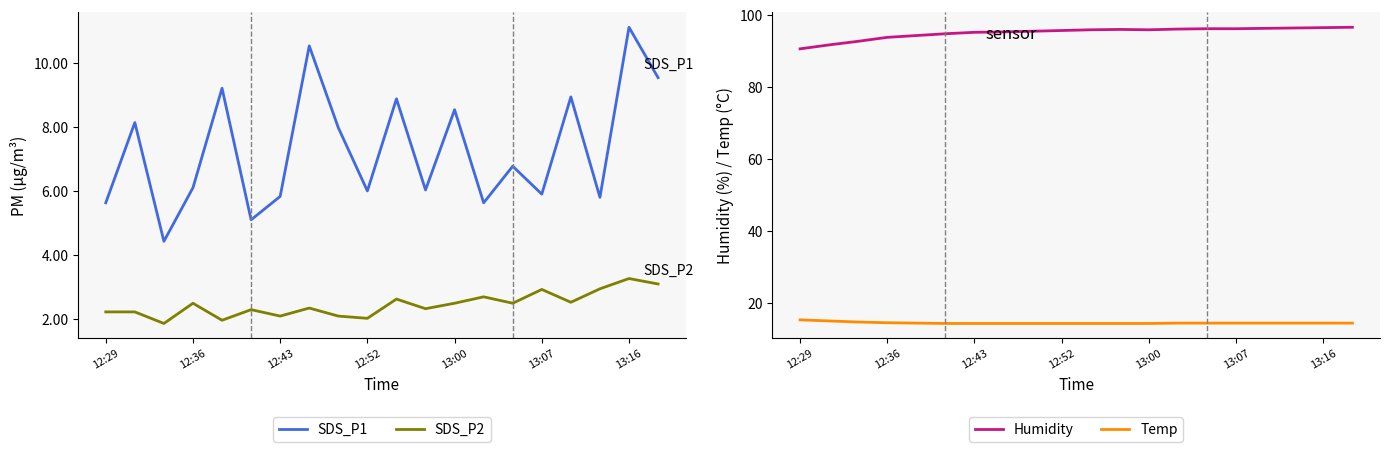

True or false: Humidity has more than 2 points higher than both neighbors.

False